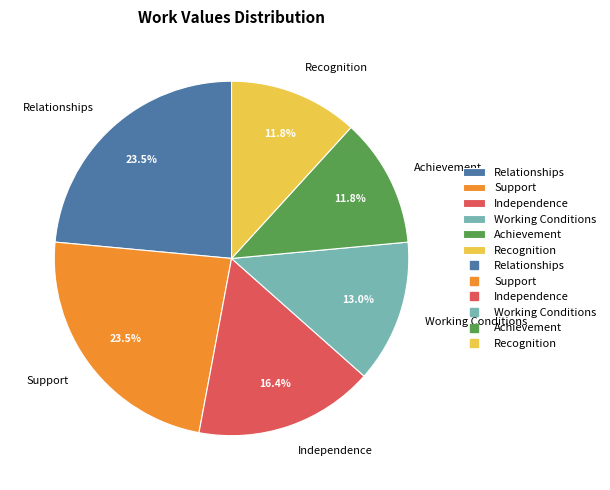

How much of the chart is everything except Recognition?

88.2%